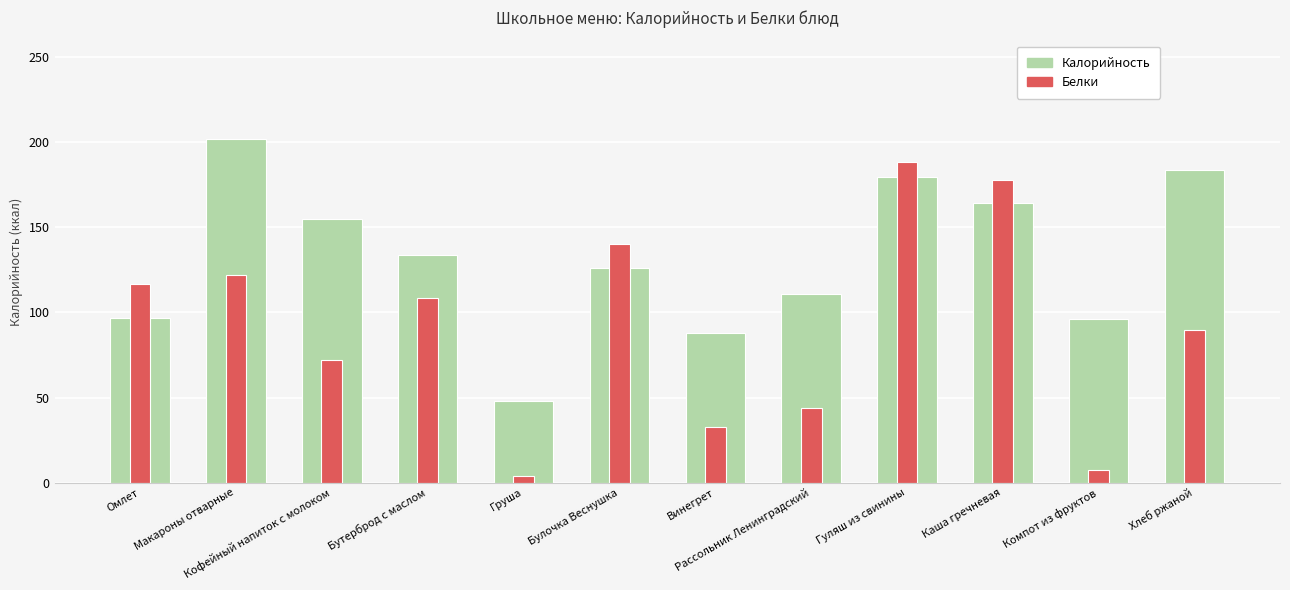

Reading left to right, transcribe all the data shown in this chart.

Калорийность: Омлет=96.7	Макароны отварные=201.9	Кофейный напиток с молоком=155.2	Бутерброд с маслом=133.9	Груша=48.2	Булочка Веснушка=126.0	Винегрет=87.9	Рассольник Ленинградский=110.9	Гуляш из свинины=179.4	Каша гречневая=164.4	Компот из фруктов=96.0	Хлеб ржаной=183.9
Белки (×20): Омлет=117.0	Макароны отварные=122.0	Кофейный напиток с молоком=72.0	Бутерброд с маслом=108.4	Груша=4.0	Булочка Веснушка=140.0	Винегрет=32.4	Рассольник Ленинградский=44.0	Гуляш из свинины=188.2	Каша гречневая=178.0	Компот из фруктов=7.2	Хлеб ржаной=89.6